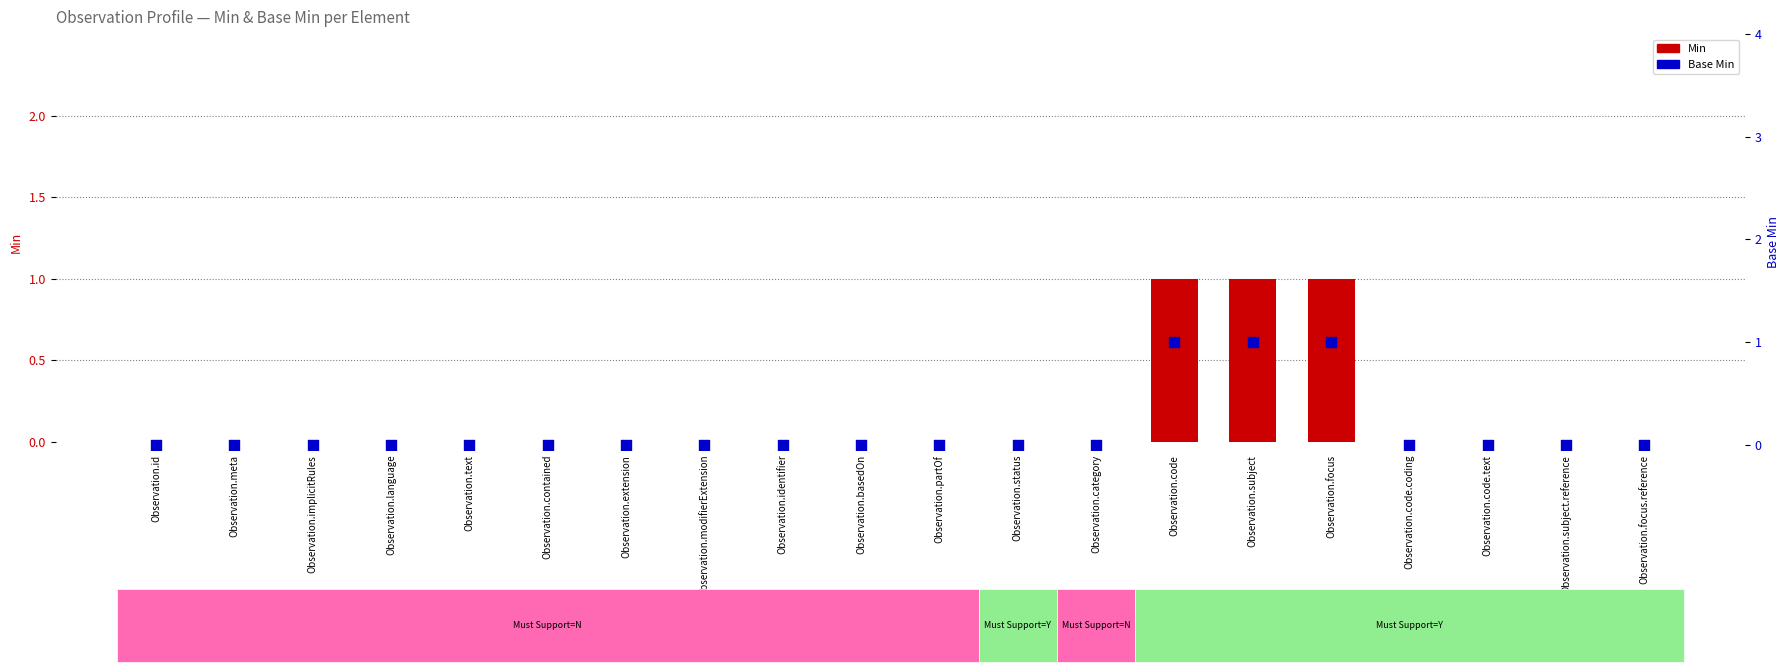

Which series reaches the maximum Y coordinate?

Min